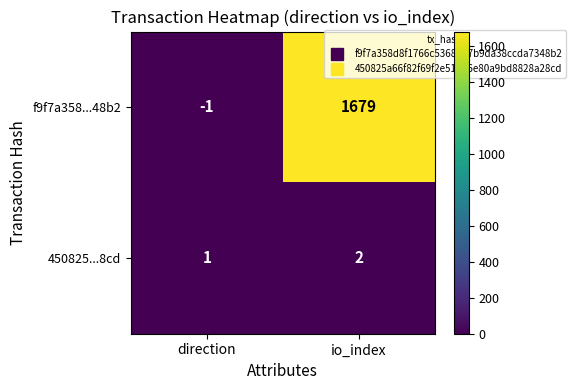

The value of 450825...8cd at io_index is 2. True or false?

True